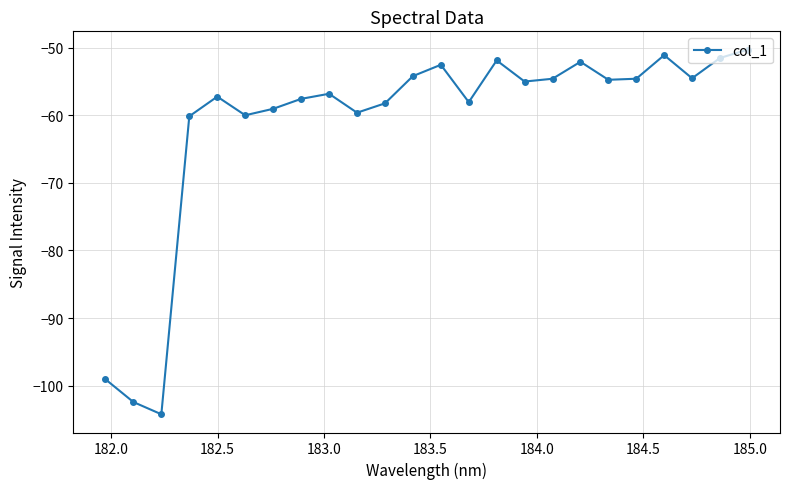

What is the greatest value displayed?

-50.3